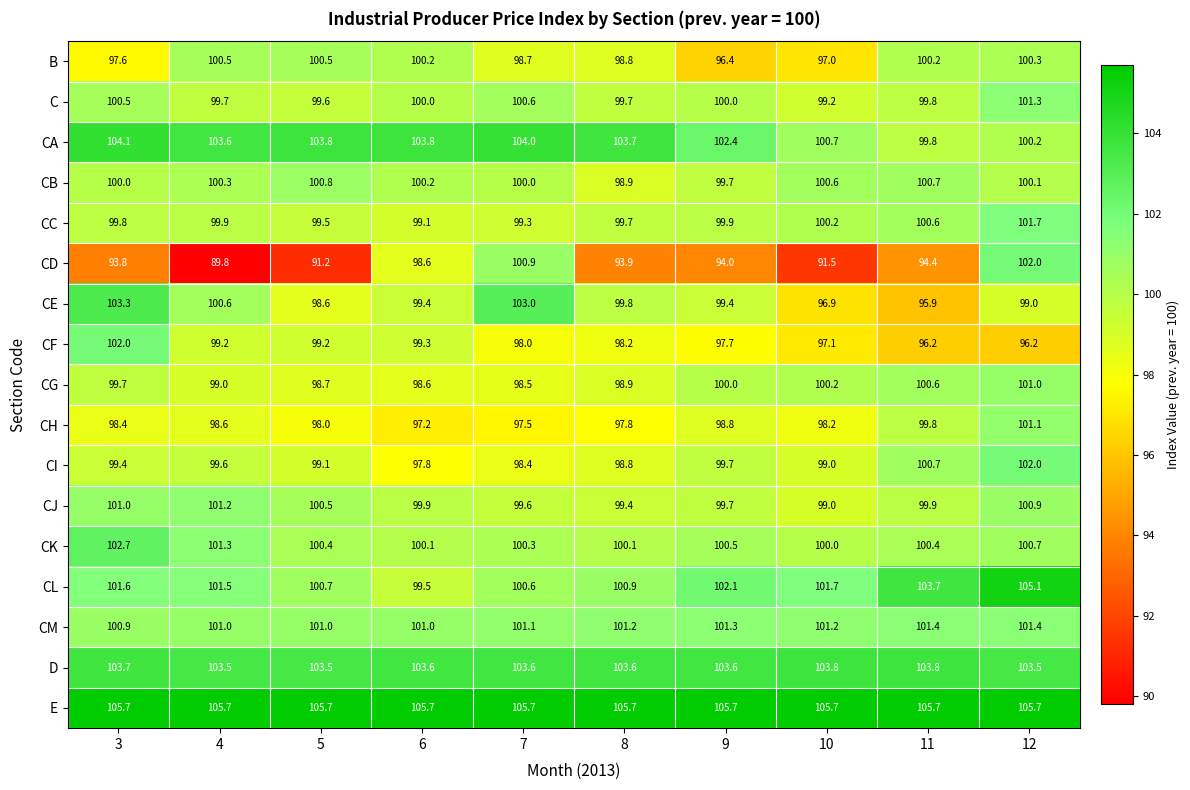

At which category is the sum across all series the highest?

12